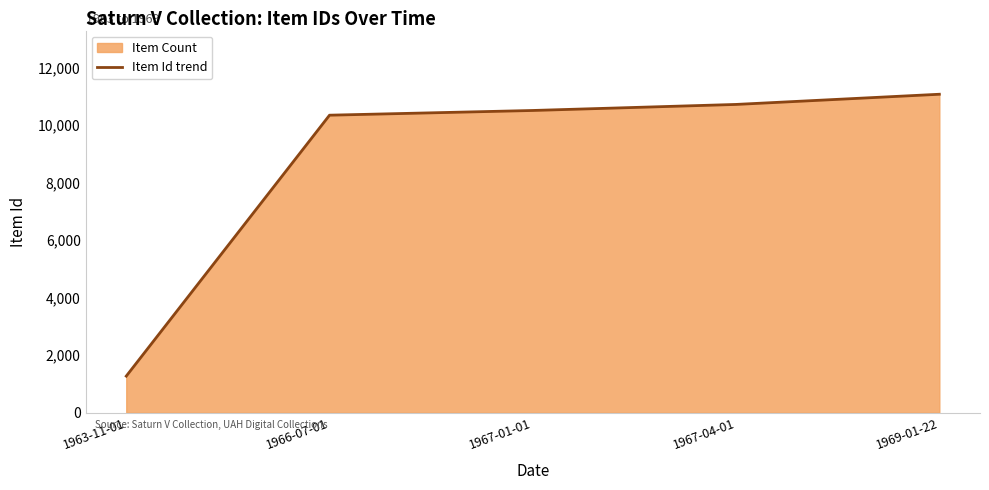

What is the label of the 4th point from the right?

1966-07-01